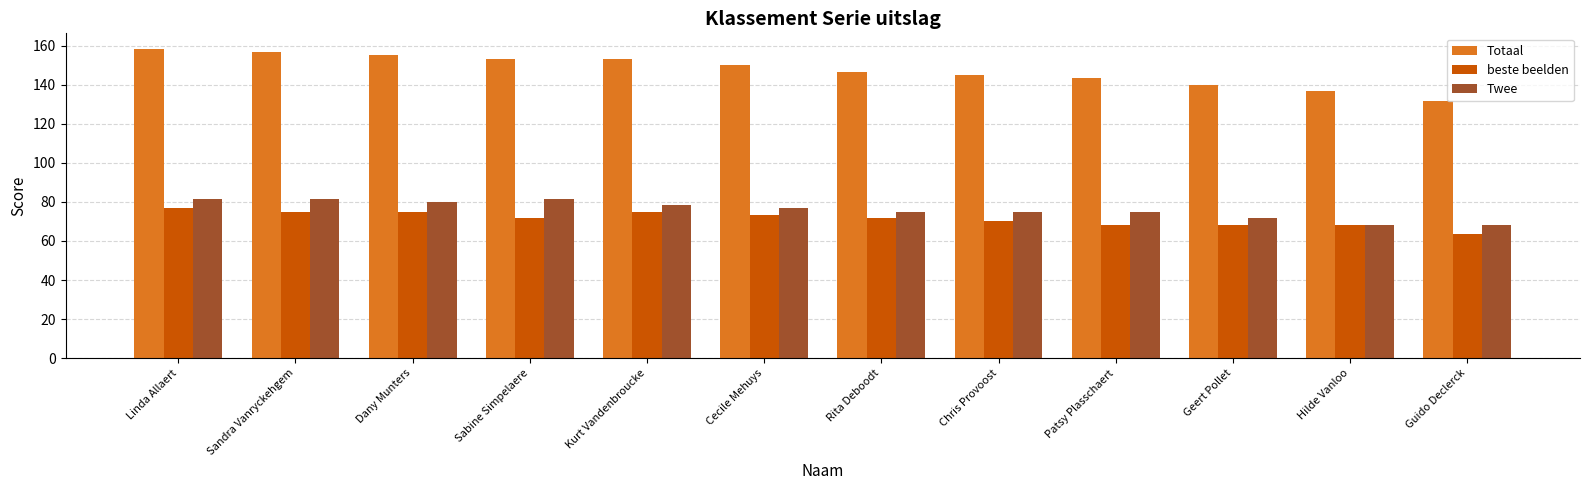

How many data points in beste beelden are above 71?

7